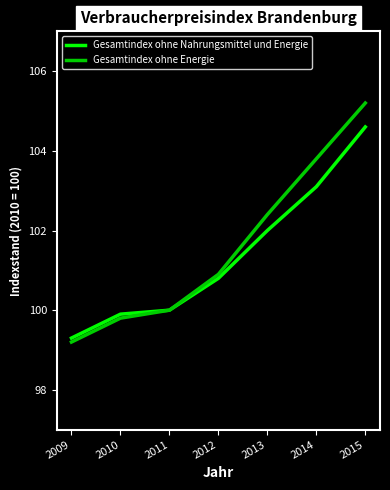

What is the difference between the highest and lowest values at 2014?

0.7